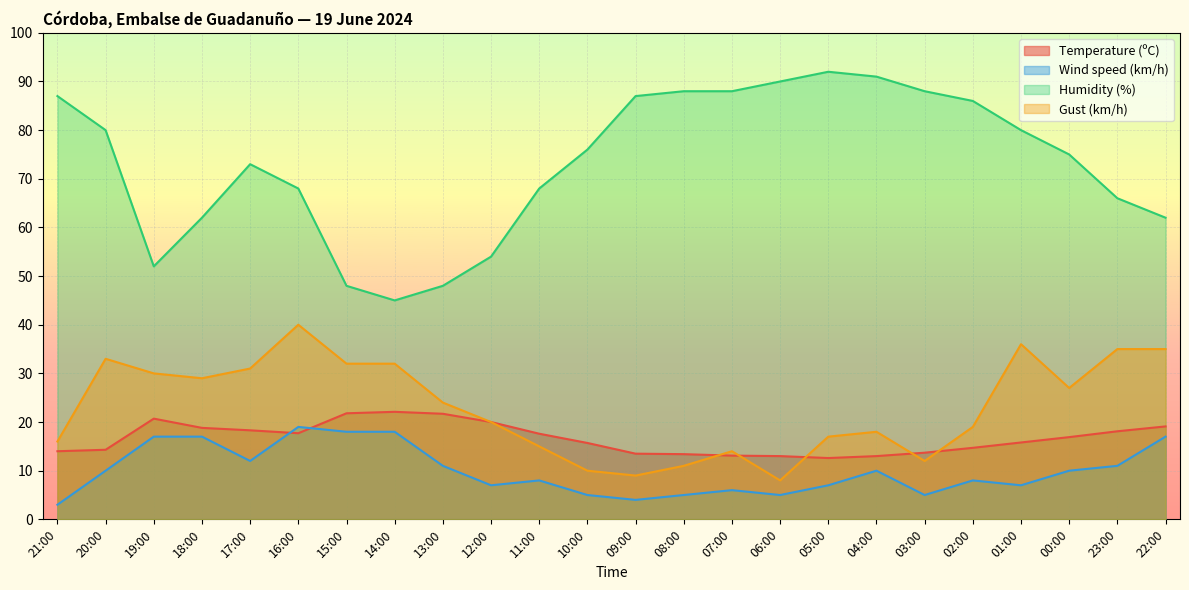

Is it true that Humidity (%) equals 37.2 at 20:00?

False